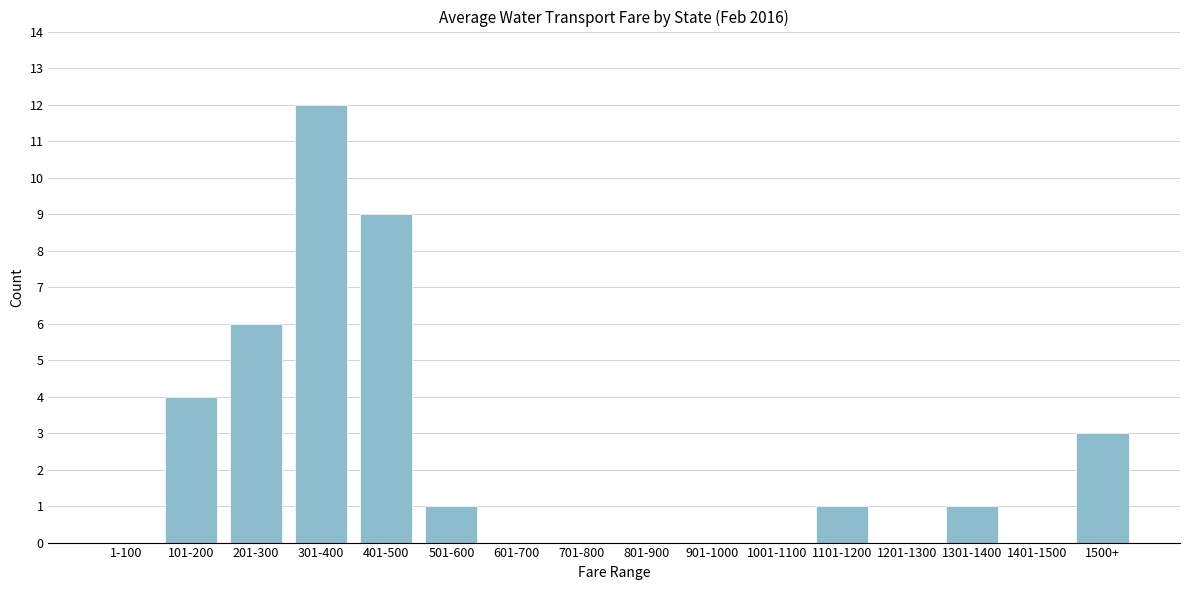

Reading left to right, transcribe all the data shown in this chart.

1-100=0	101-200=4	201-300=6	301-400=12	401-500=9	501-600=1	601-700=0	701-800=0	801-900=0	901-1000=0	1001-1100=0	1101-1200=1	1201-1300=0	1301-1400=1	1401-1500=0	1500+=3